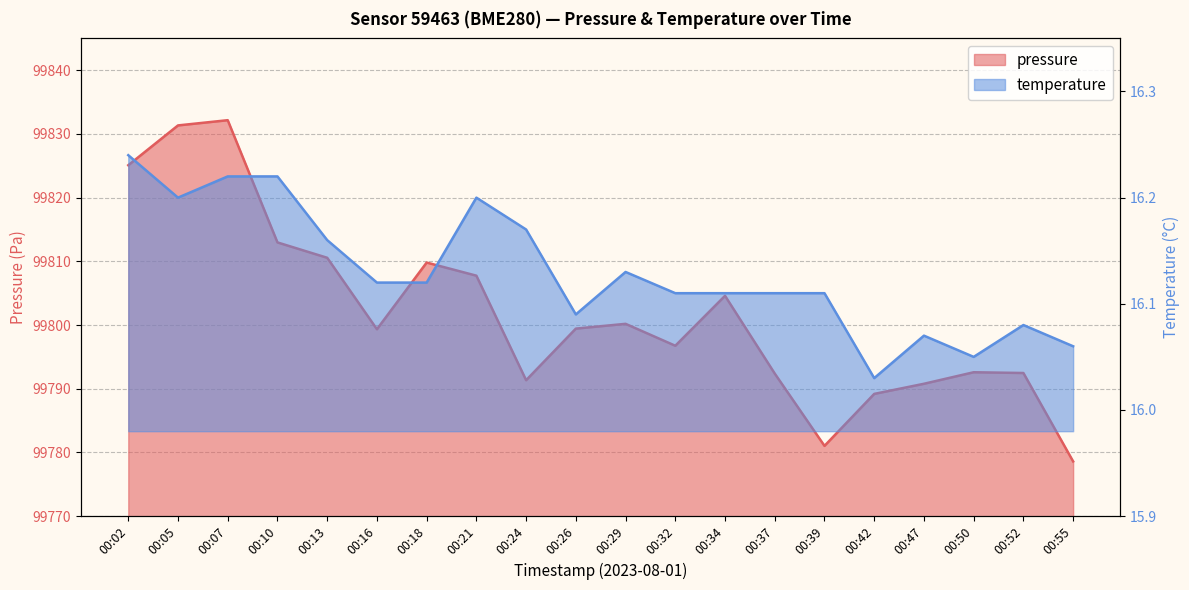

Reading left to right, what are all the values shown in this chart?

pressure: 99825.1	99831.3	99832.2	99813.0	99810.6	99799.3	99809.8	99807.8	99791.3	99799.4	99800.2	99796.8	99804.6	99792.4	99781.0	99789.2	99790.8	99792.6	99792.5	99778.6
temperature: 16.2	16.2	16.2	16.2	16.2	16.1	16.1	16.2	16.2	16.1	16.1	16.1	16.1	16.1	16.1	16.0	16.1	16.1	16.1	16.1